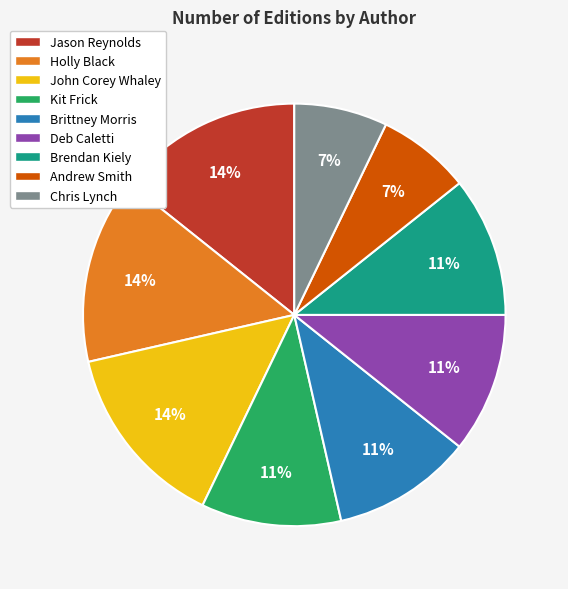

Does Kit Frick represent more than half of the total?

No